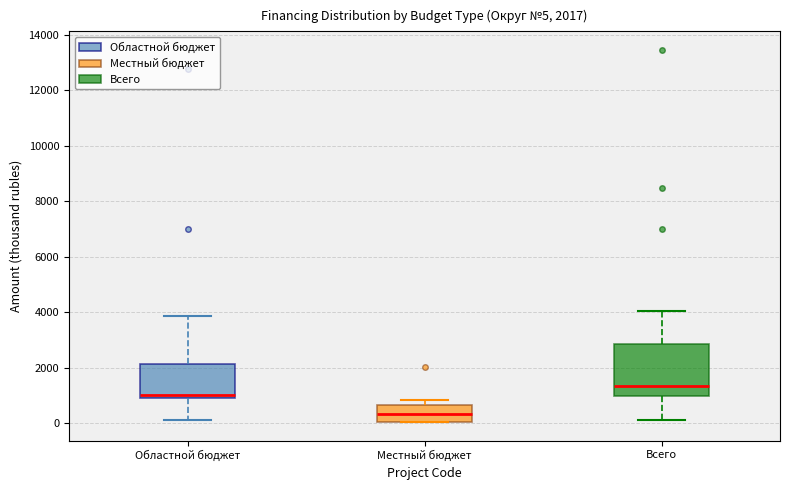

Which box's median line is the highest?

Всего